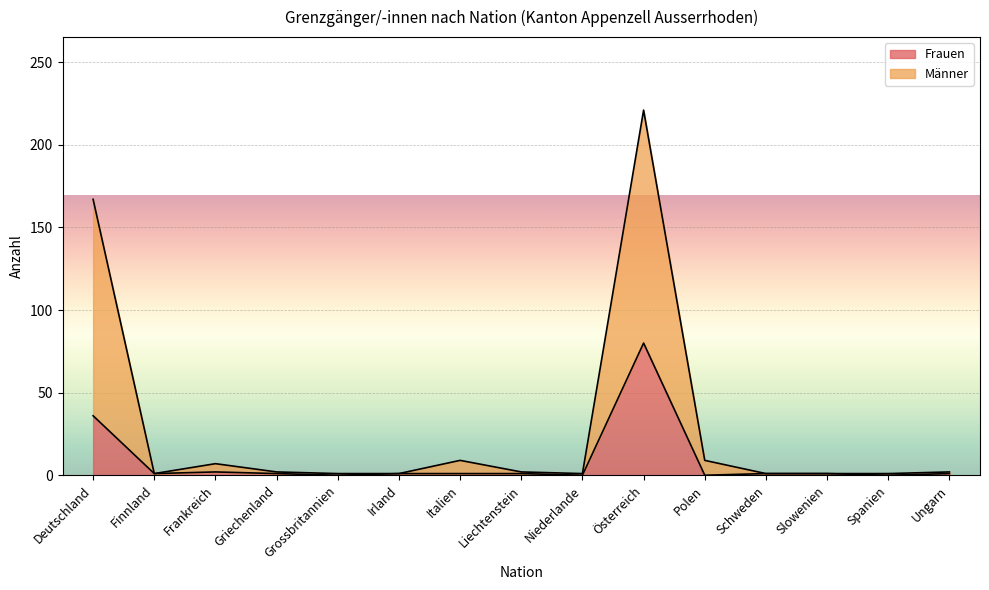

Is it true that Männer equals 1 at Irland?

False